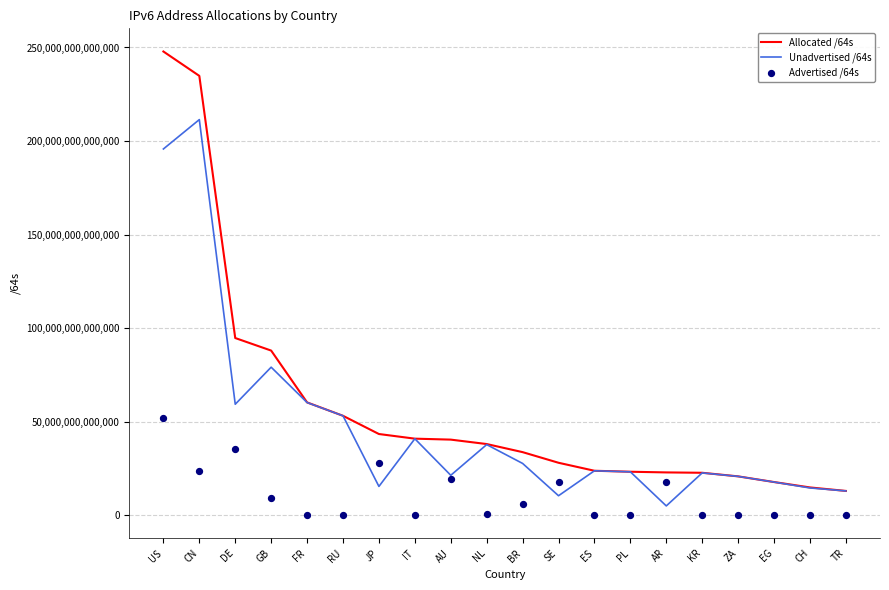

Which series has the largest total across all categories?

Allocated /64s